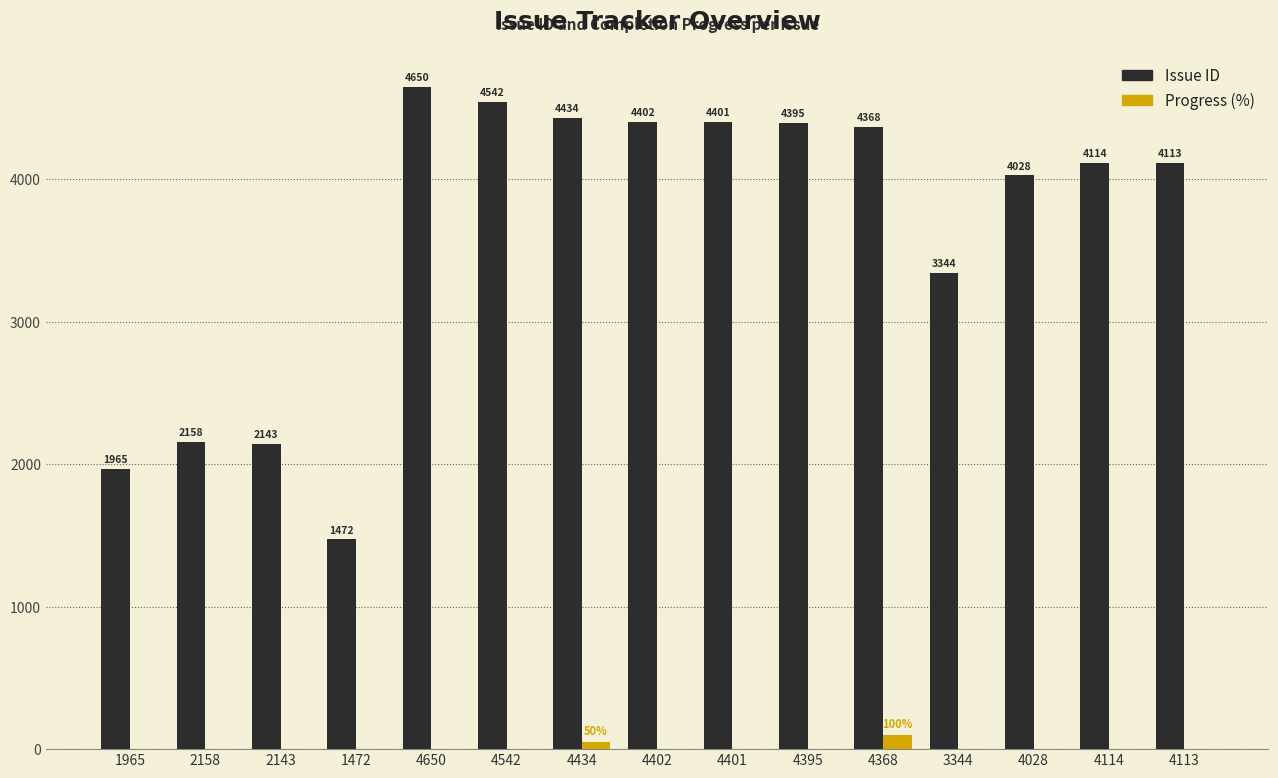

True or false: Issue ID has a value of 666 at 1965.

False